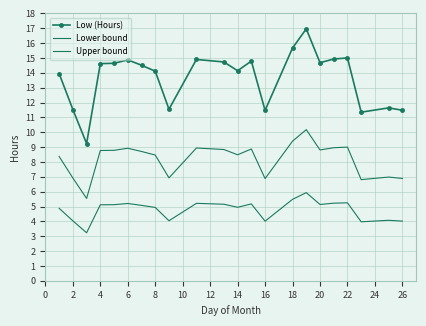

What are all the series names shown in the legend?

Low (Hours), Lower bound, Upper bound